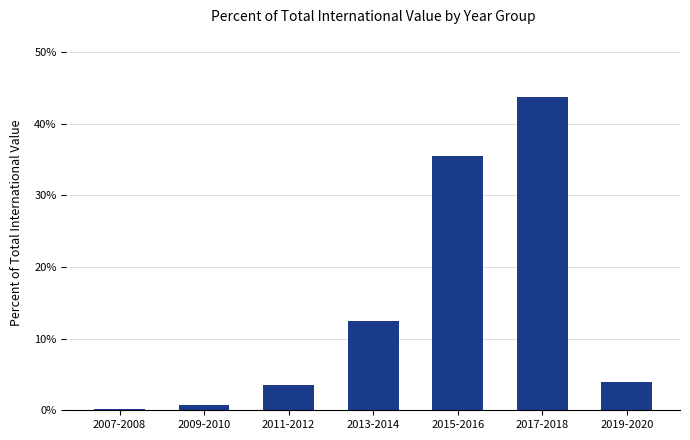

What is the sum of all values?

100.0